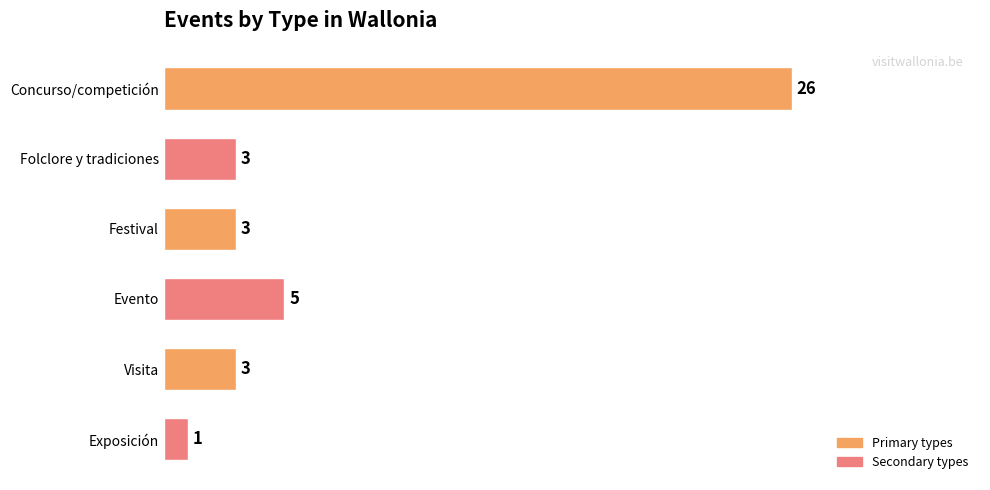

How many values are below 3?

1